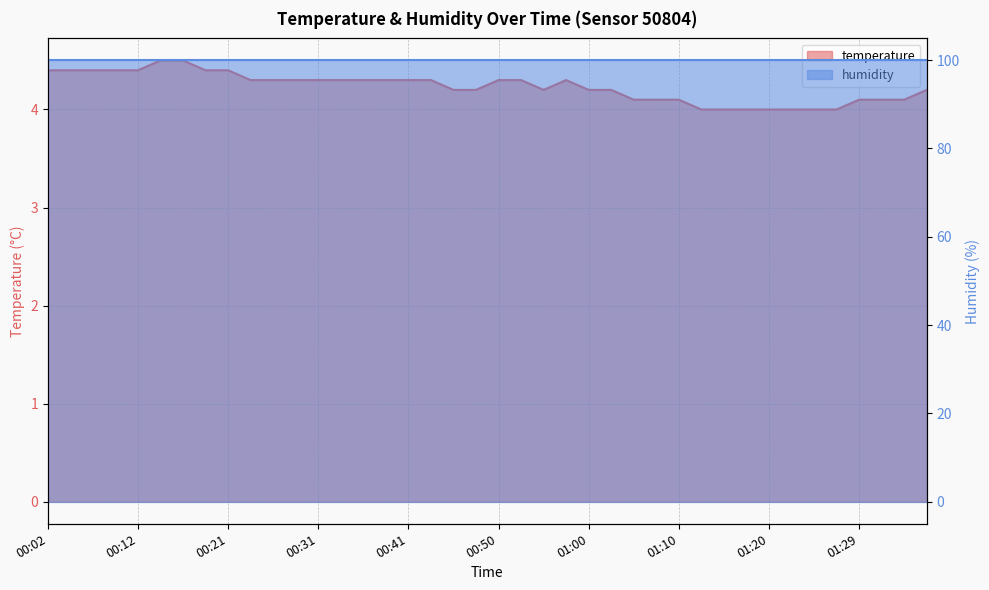

What is the sum of the values at 00:19 and 00:09?

8.8